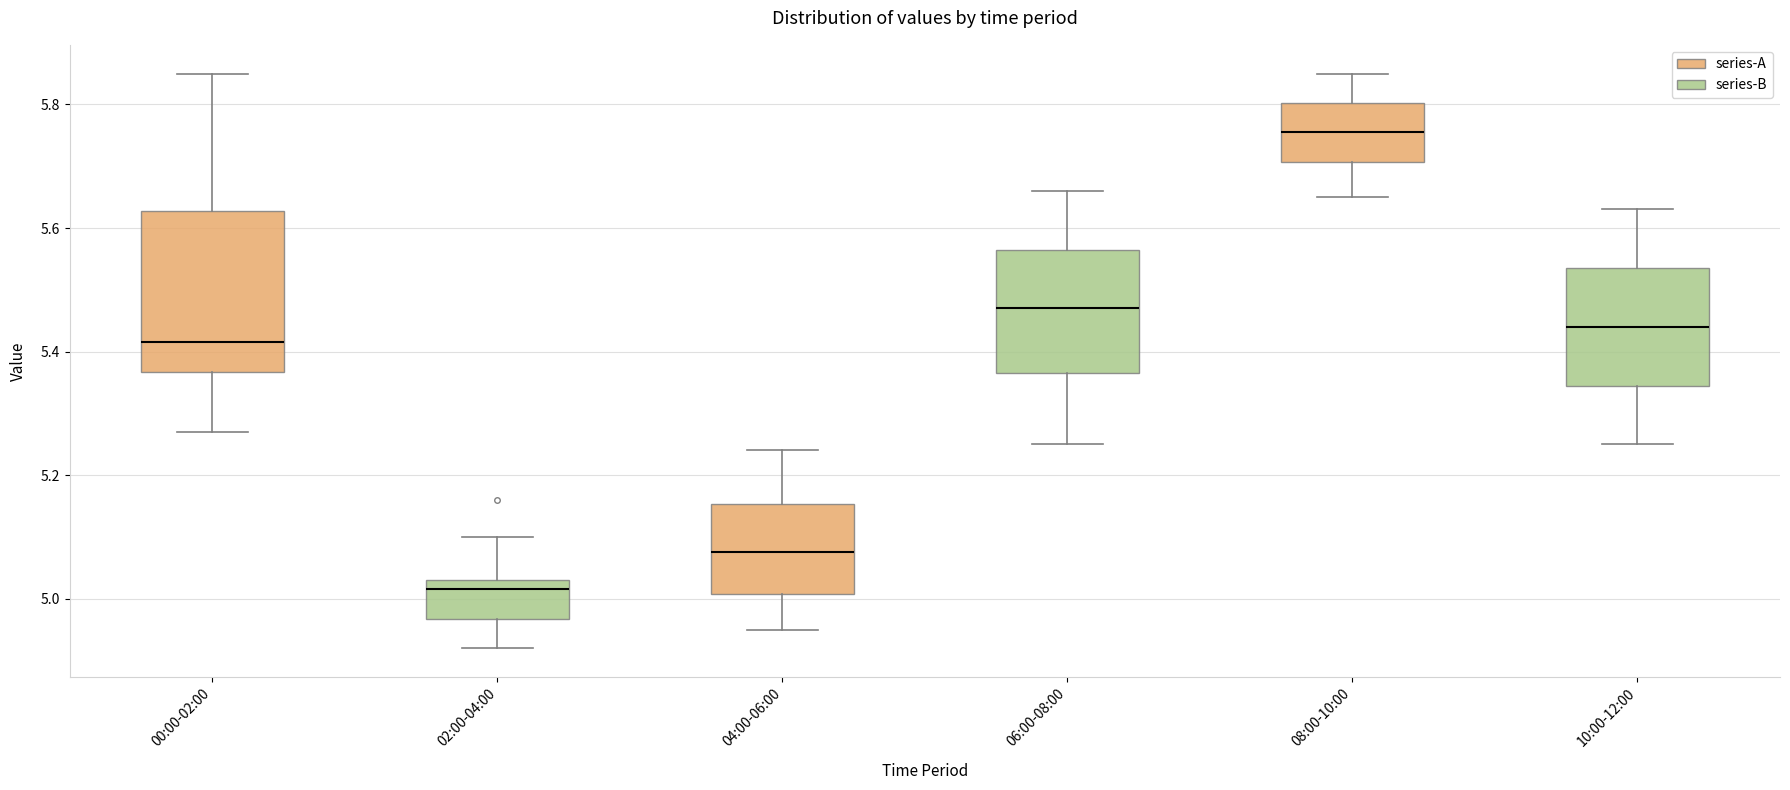

Which box is the tallest, from its lower edge to its upper edge?

00:00-02:00